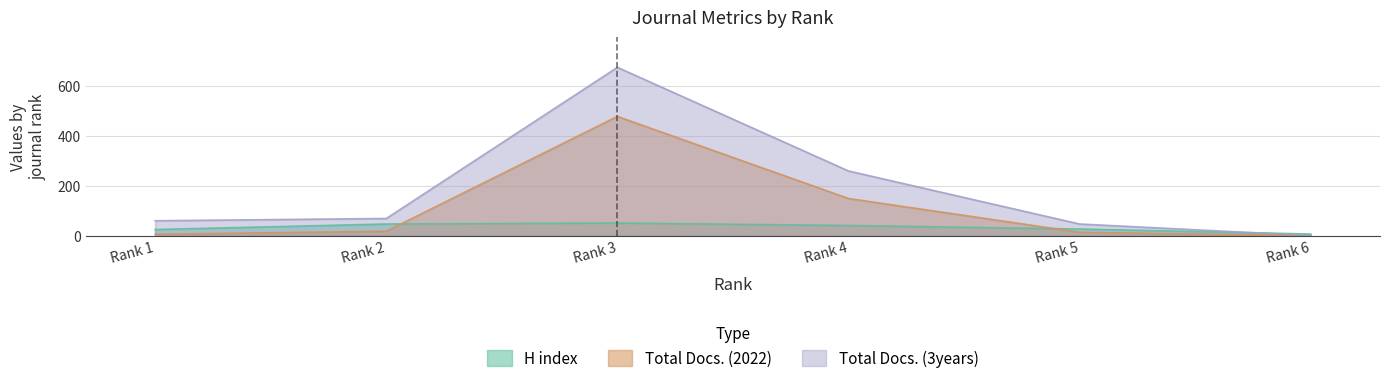

How many data points in Total Docs. (3years) are less than 69?

3